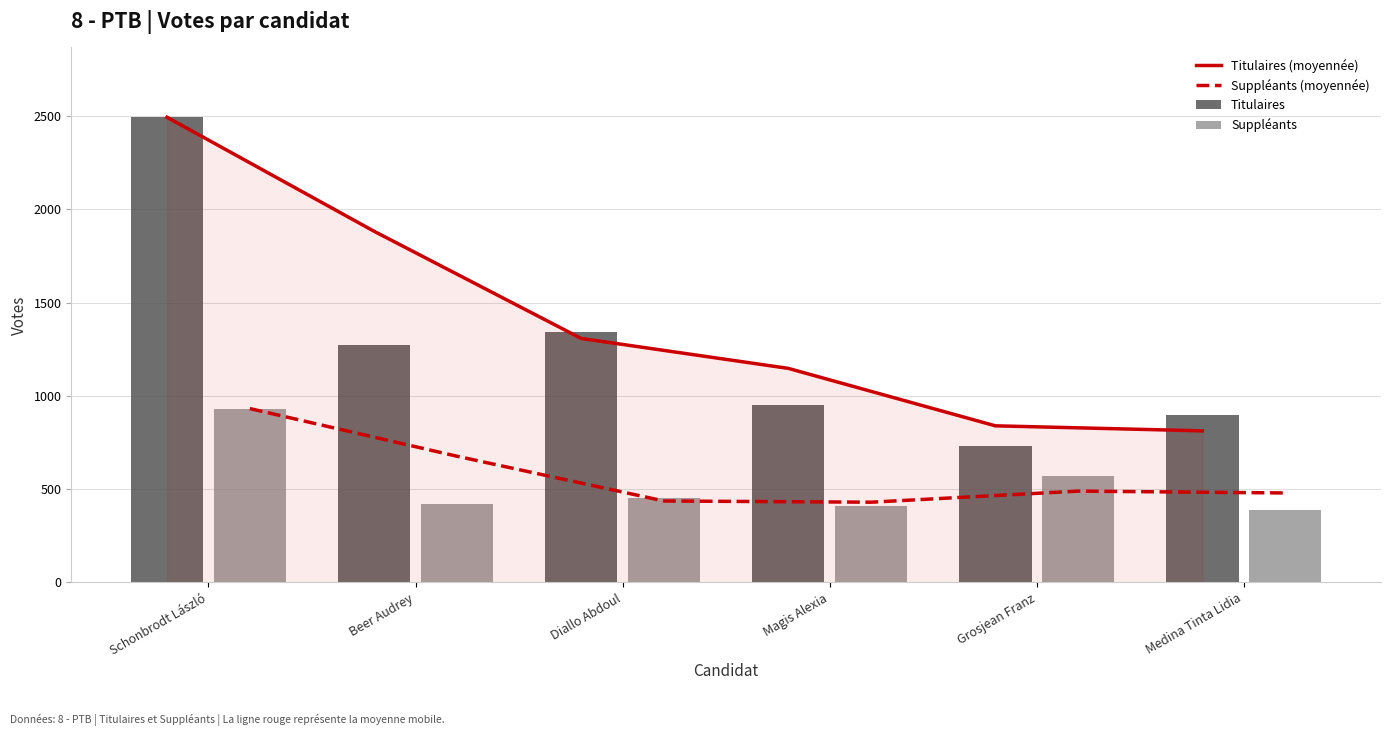

Reading right to left, what are all the values shown in this chart?

Titulaires (moyennée): Medina Tinta Lidia=812.5	Grosjean Franz=839.5	Magis Alexia=1147.5	Diallo Abdoul=1308.0	Beer Audrey=1882.5	Schonbrodt László=2494.0
Suppléants (moyennée): Medina Tinta Lidia=479.5	Grosjean Franz=489.5	Magis Alexia=430.0	Diallo Abdoul=436.5	Beer Audrey=676.5	Schonbrodt László=932.0
Titulaires: Medina Tinta Lidia=896.0	Grosjean Franz=729.0	Magis Alexia=950.0	Diallo Abdoul=1345.0	Beer Audrey=1271.0	Schonbrodt László=2494.0
Suppléants: Medina Tinta Lidia=388.0	Grosjean Franz=571.0	Magis Alexia=408.0	Diallo Abdoul=452.0	Beer Audrey=421.0	Schonbrodt László=932.0